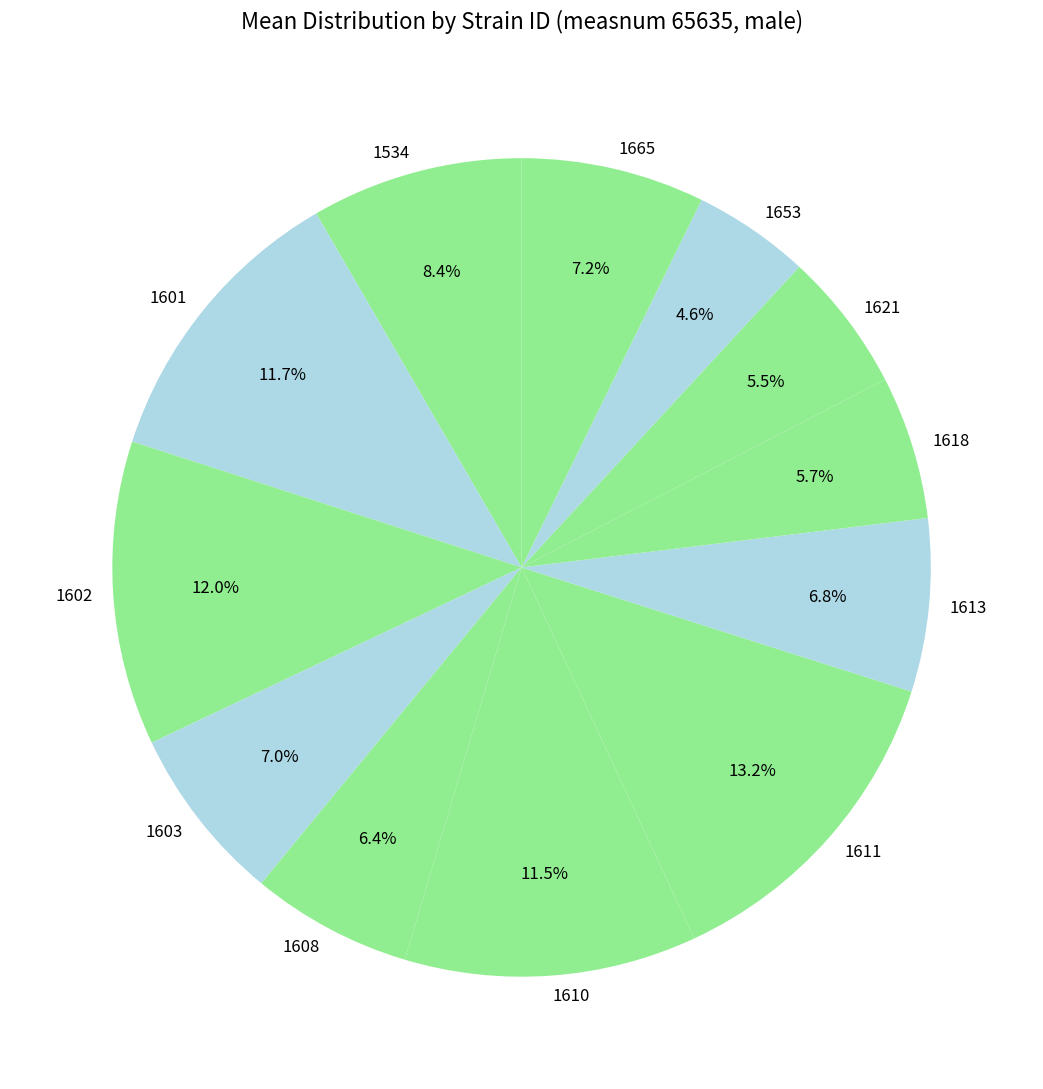

Is it true that 1665 is 7% of the pie?

True